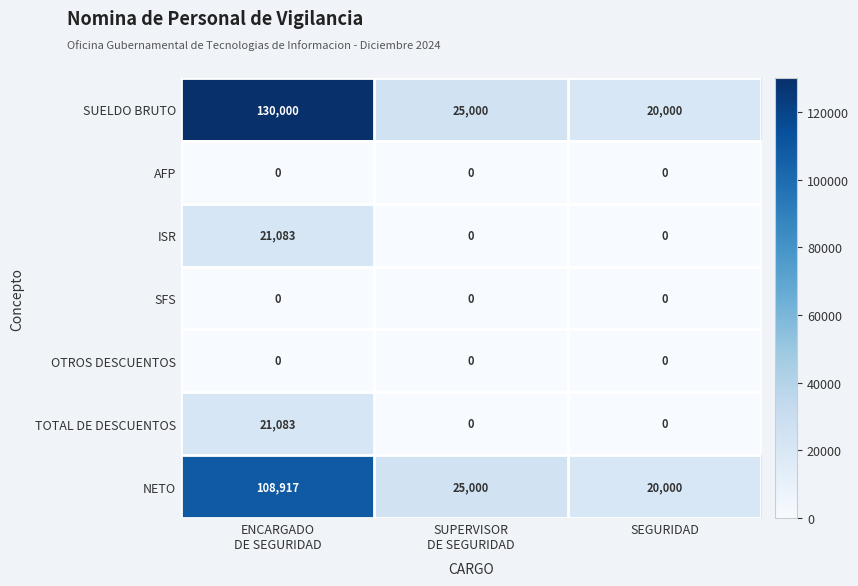

True or false: ISR has a value of 11763 at SEGURIDAD.

False